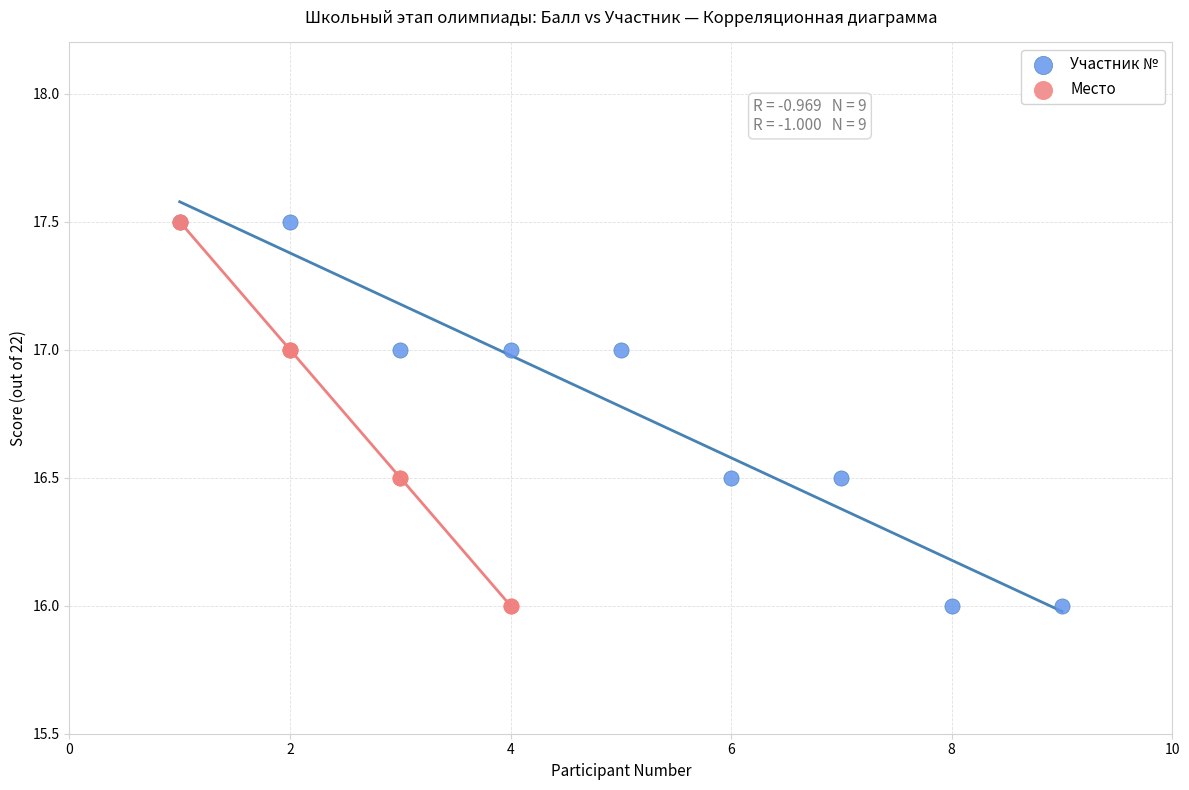

What are all the series names shown in the legend?

Участник №, Место